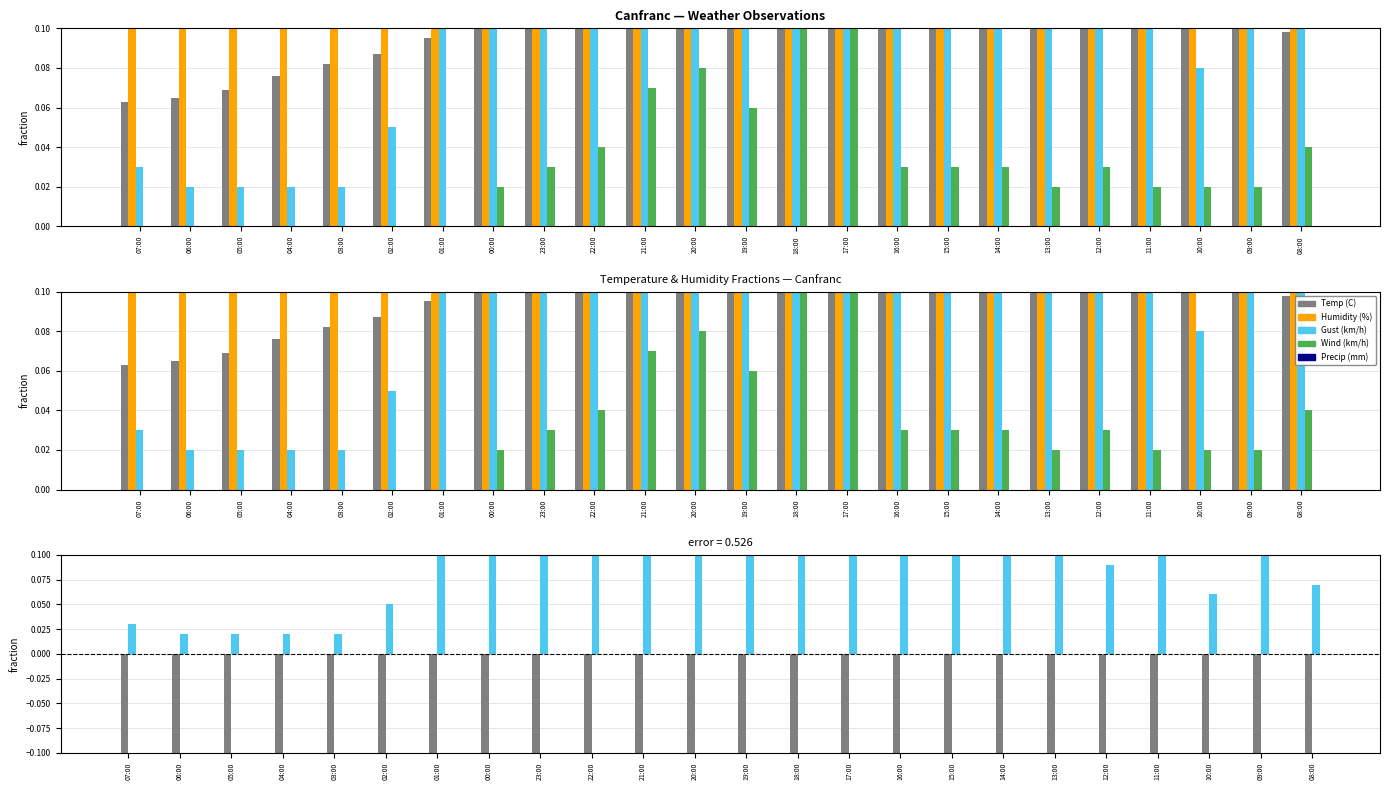

Which series has the largest total across all categories?

Humidity (%)